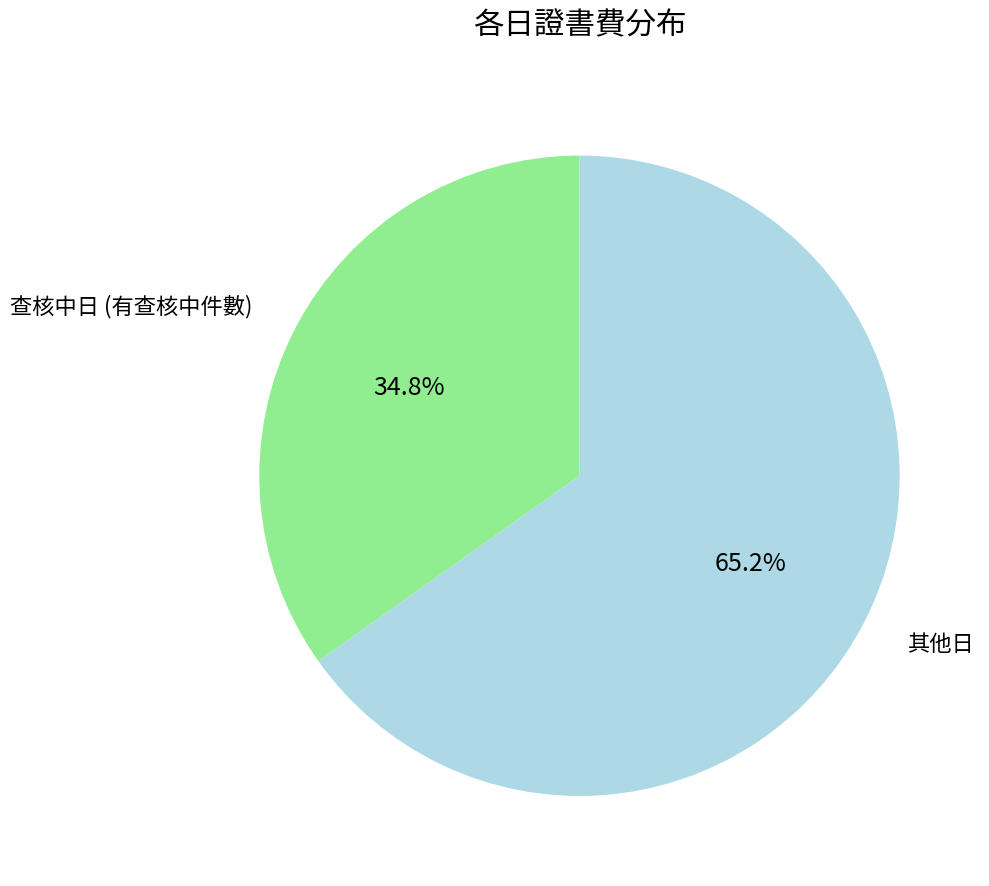

Which has a higher value, 查核中日 (有查核中件數) or 其他日?

其他日